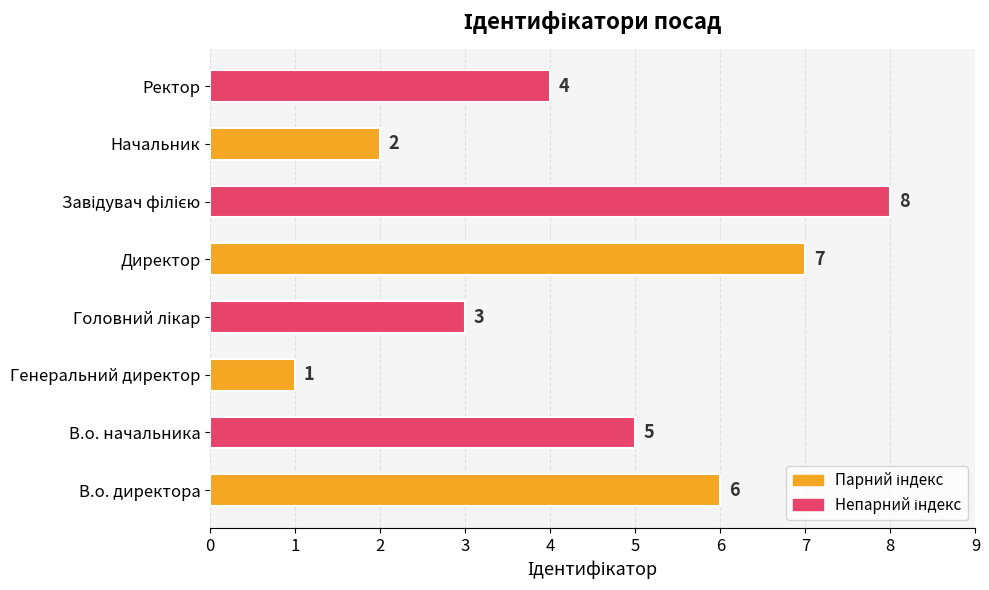

What is the difference between the maximum and minimum values?

7